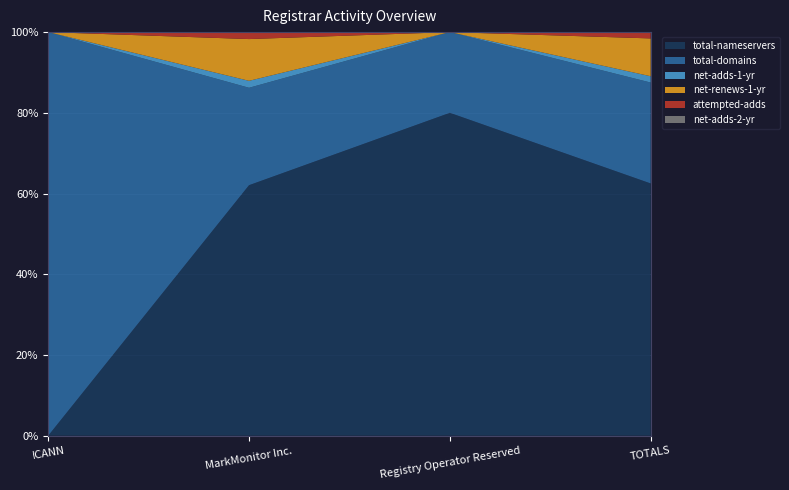

Reading right to left, extract all data points from this chart.

total-nameservers: TOTALS=40	Registry Operator Reserved=4	MarkMonitor Inc.=36	ICANN=0
total-domains: TOTALS=16	Registry Operator Reserved=1	MarkMonitor Inc.=14	ICANN=1
net-adds-1-yr: TOTALS=1	Registry Operator Reserved=0	MarkMonitor Inc.=1	ICANN=0
net-renews-1-yr: TOTALS=6	Registry Operator Reserved=0	MarkMonitor Inc.=6	ICANN=0
attempted-adds: TOTALS=1	Registry Operator Reserved=0	MarkMonitor Inc.=1	ICANN=0
net-adds-2-yr: TOTALS=0	Registry Operator Reserved=0	MarkMonitor Inc.=0	ICANN=0